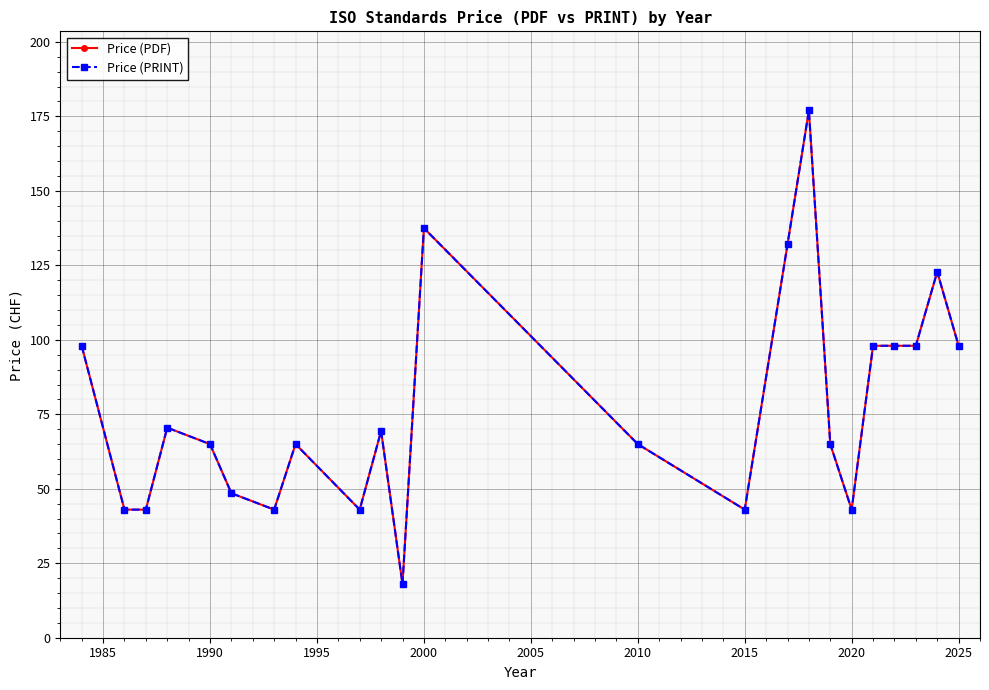

Reading left to right, extract all data points from this chart.

Price (PDF): 98.0	43.0	43.0	70.5	65.0	48.5	43.0	65.0	43.0	69.4	18.0	137.5	65.0	43.0	132.0	177.0	65.0	43.0	98.0	98.0	98.0	122.8	98.0
Price (PRINT): 98.0	43.0	43.0	70.5	65.0	48.5	43.0	65.0	43.0	69.4	18.0	137.5	65.0	43.0	132.0	177.0	65.0	43.0	98.0	98.0	98.0	122.8	98.0